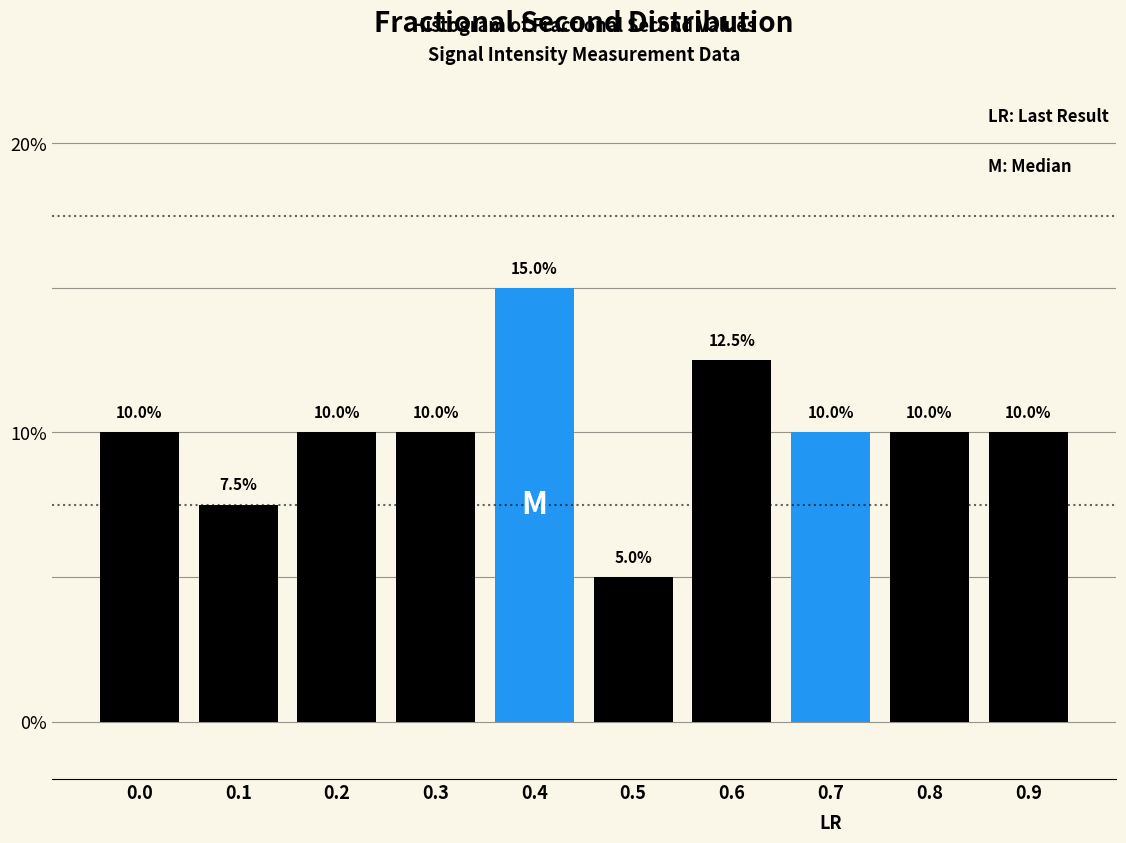

Reading left to right, list all the values displayed in this chart.

10.0	7.5	10.0	10.0	15.0	5.0	12.5	10.0	10.0	10.0